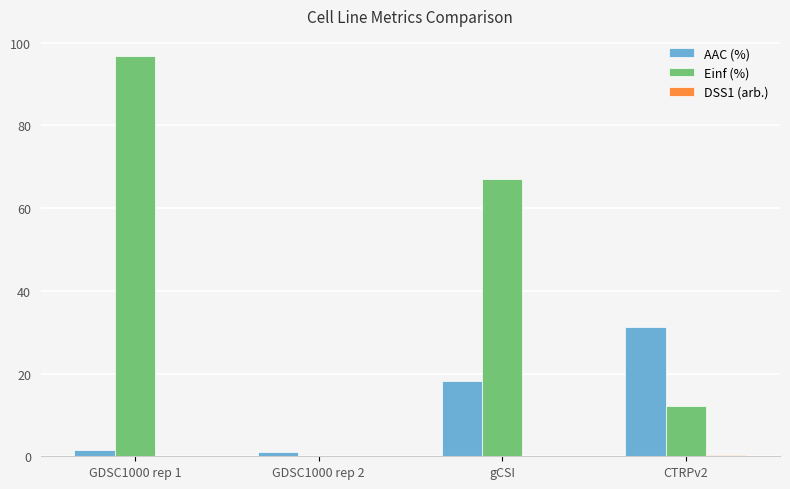

What is the greatest value displayed?

96.8